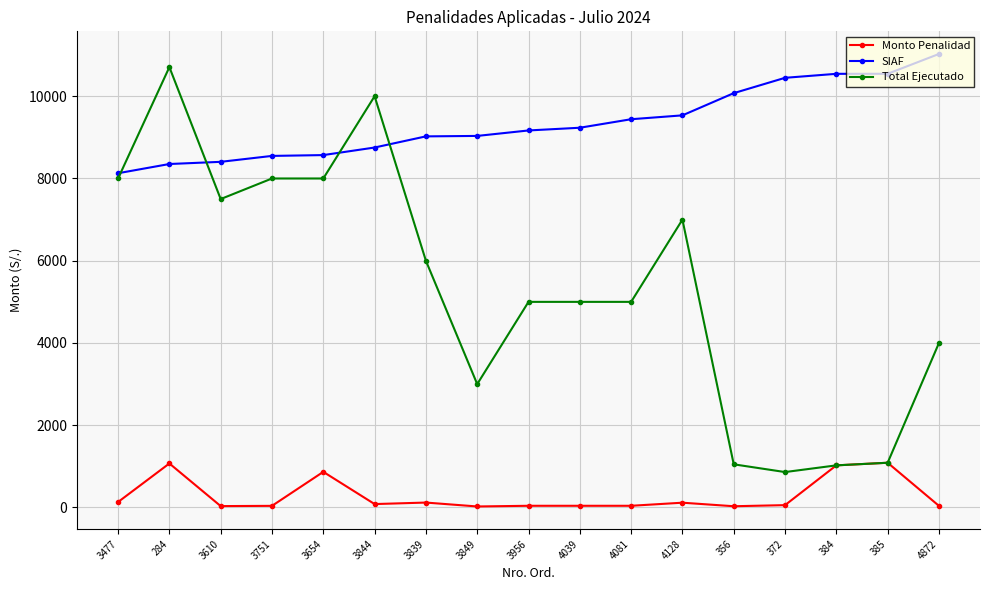

Which category has the highest value across all series?

4872